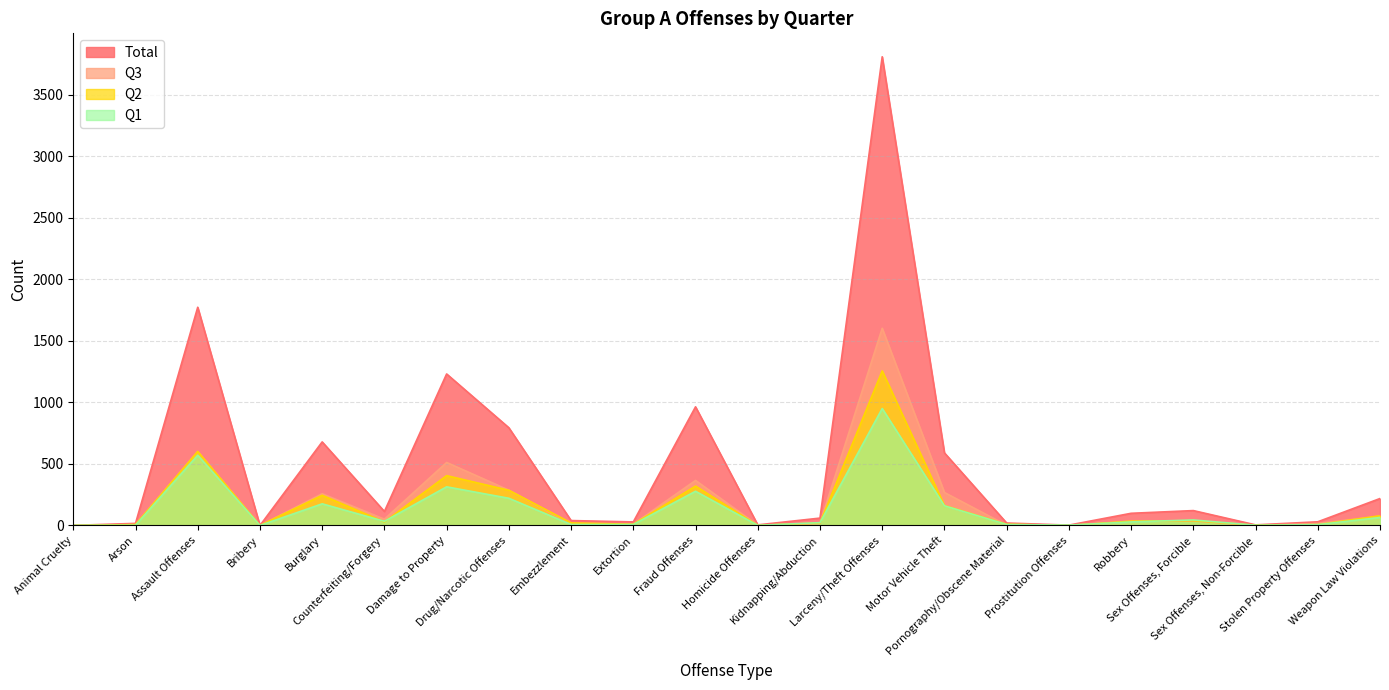

How many interior local peaks does the Q1 series have?

6